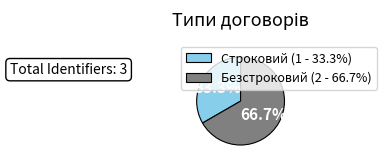

The Безстроковий slice represents 61% of the pie. True or false?

False